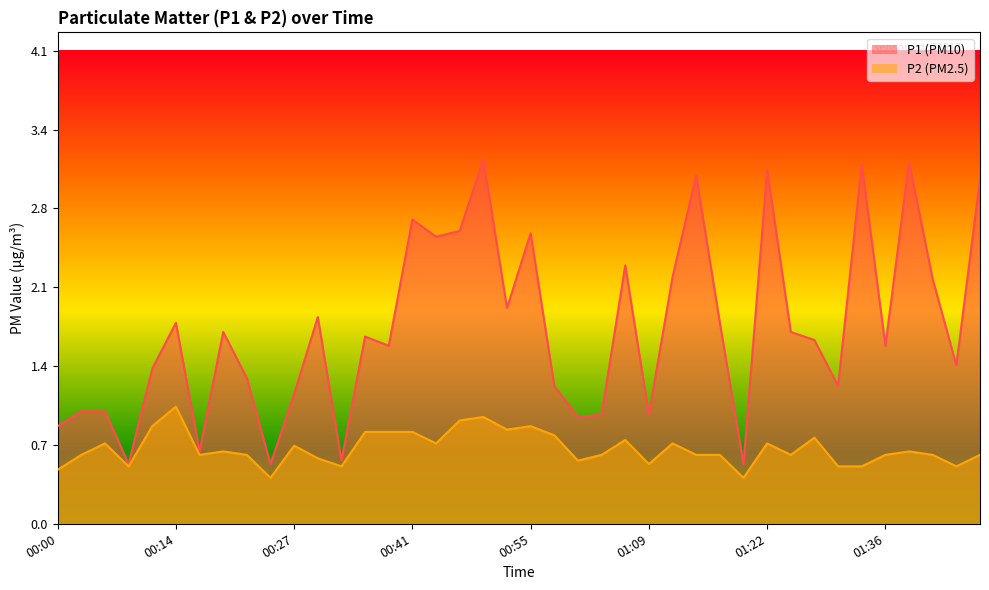

How many lines are shown in the chart?

2